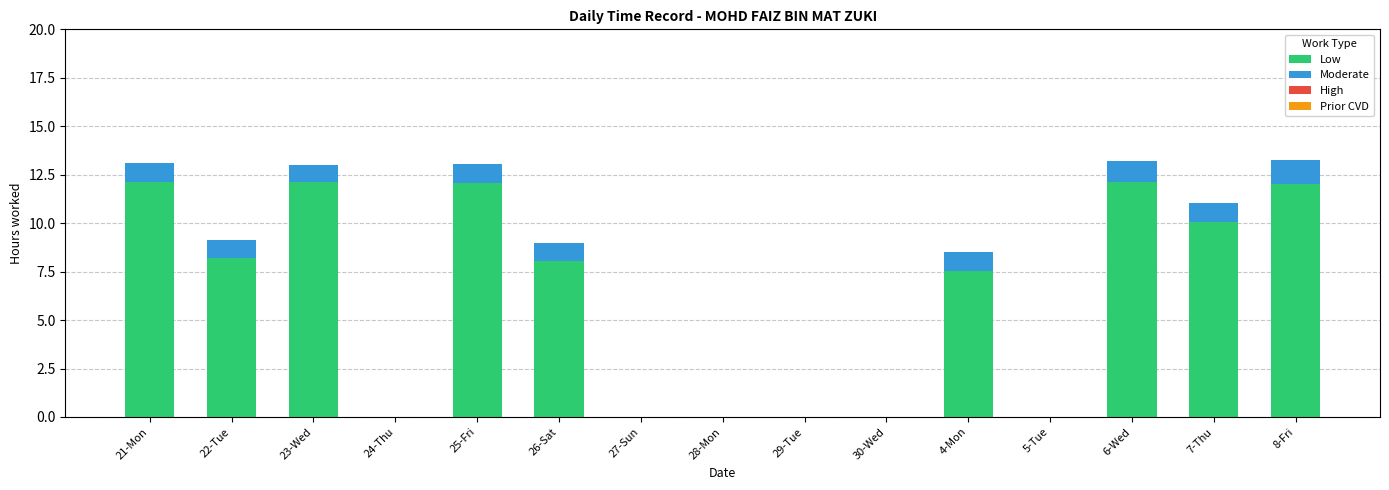

The value of Low at 26-Sat is 8.0. True or false?

True